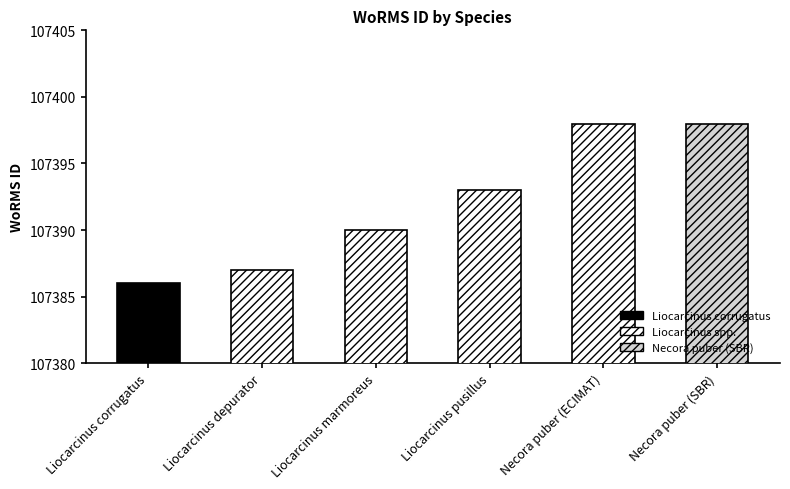

The chart shows a value of 107398 at Necora puber (SBR). True or false?

True